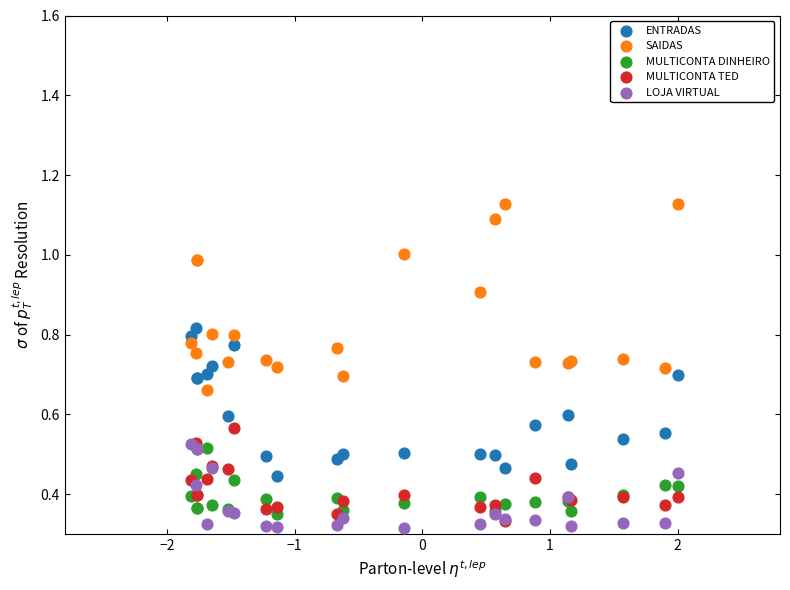

Which series contains the lowest Y value?

LOJA VIRTUAL